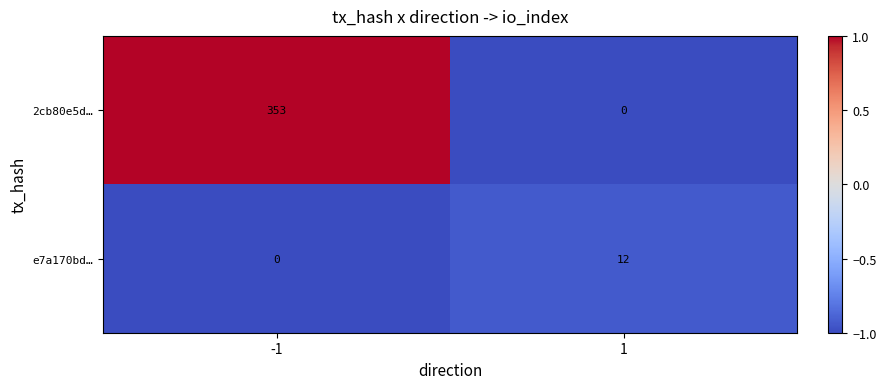

True or false: 2cb80e5d… has a value of 0 at 1.

True